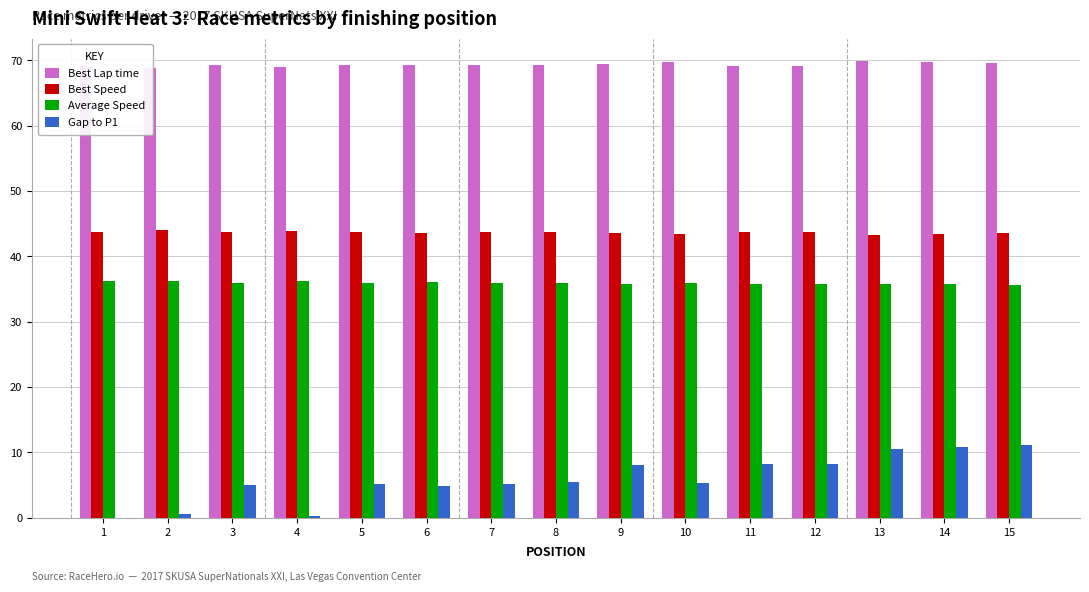

Which category has the lowest value in the Gap to P1 series?

1